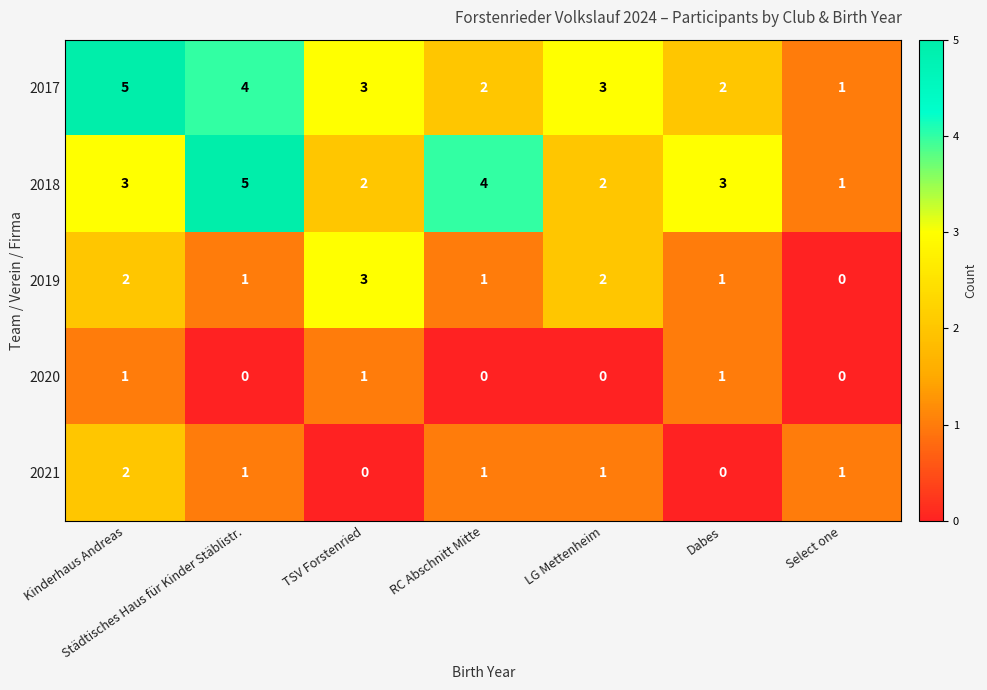

At which category is the sum across all series the highest?

Kinderhaus Andreas